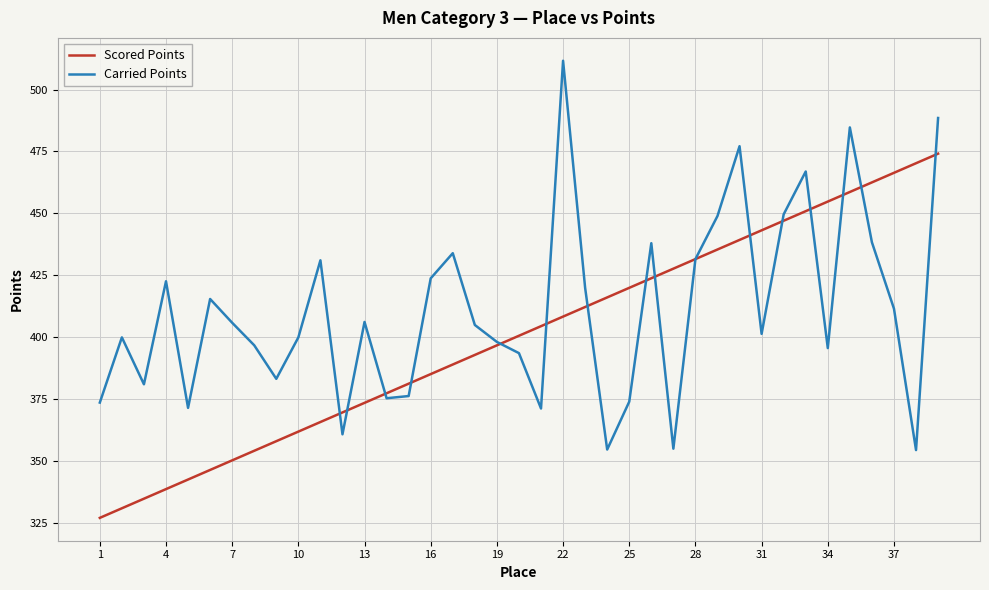

List the series in order of their peak value, highest first.

Carried Points, Scored Points